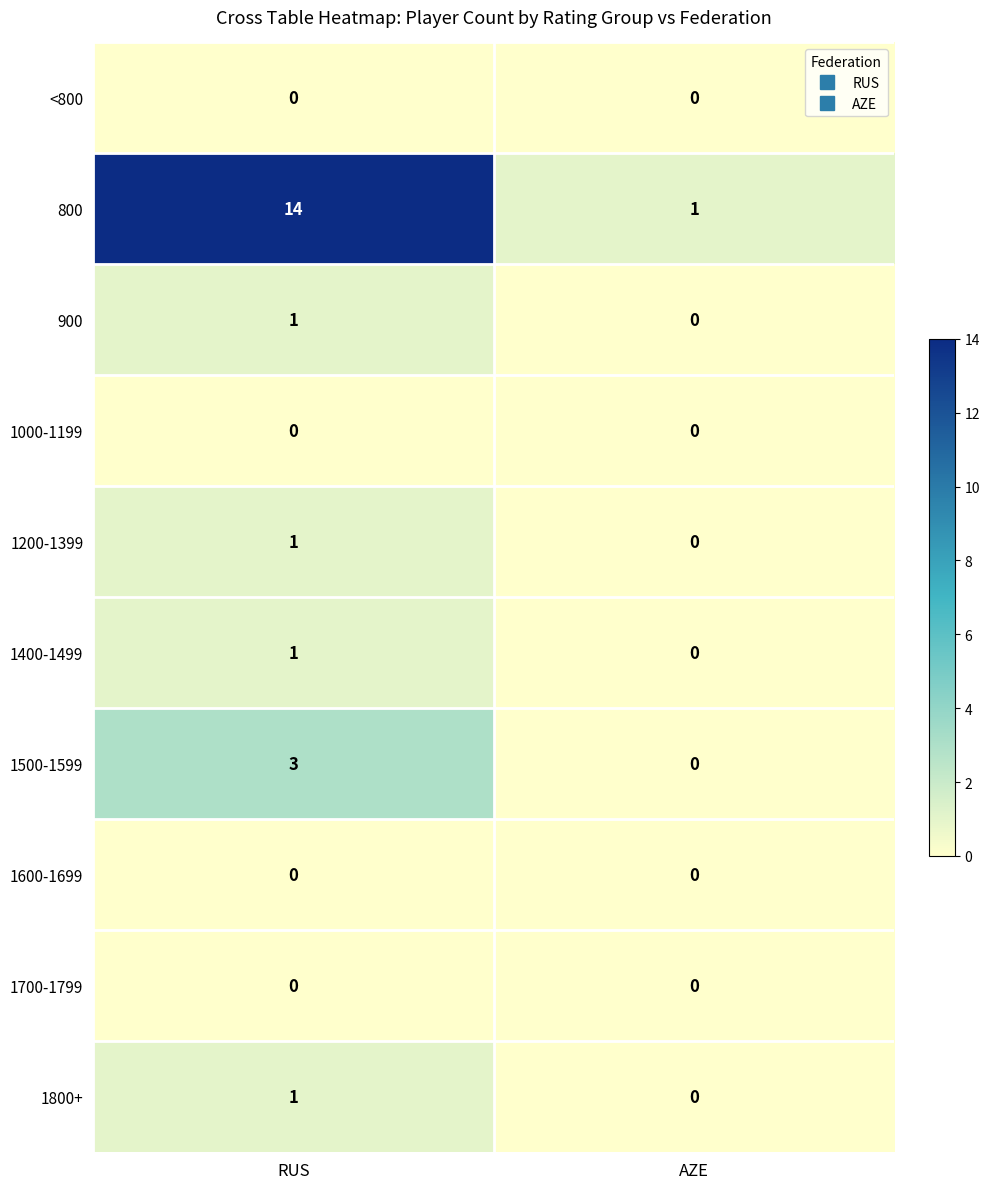

Between RUS and AZE, which series saw the biggest shift?

800